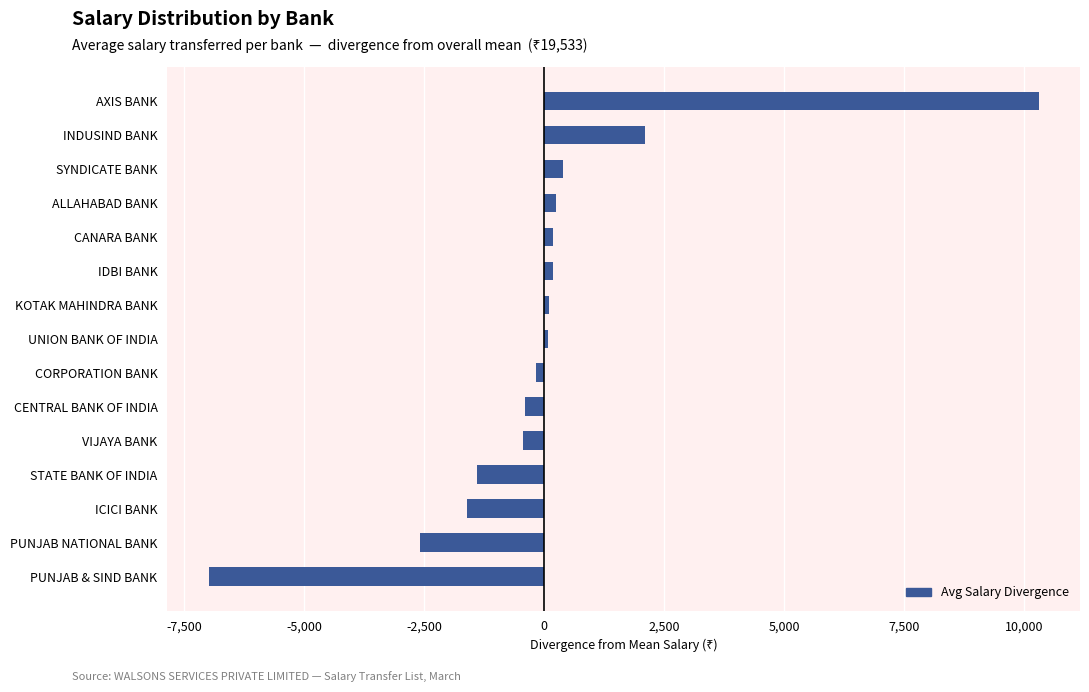

Does the chart contain any negative values?

Yes